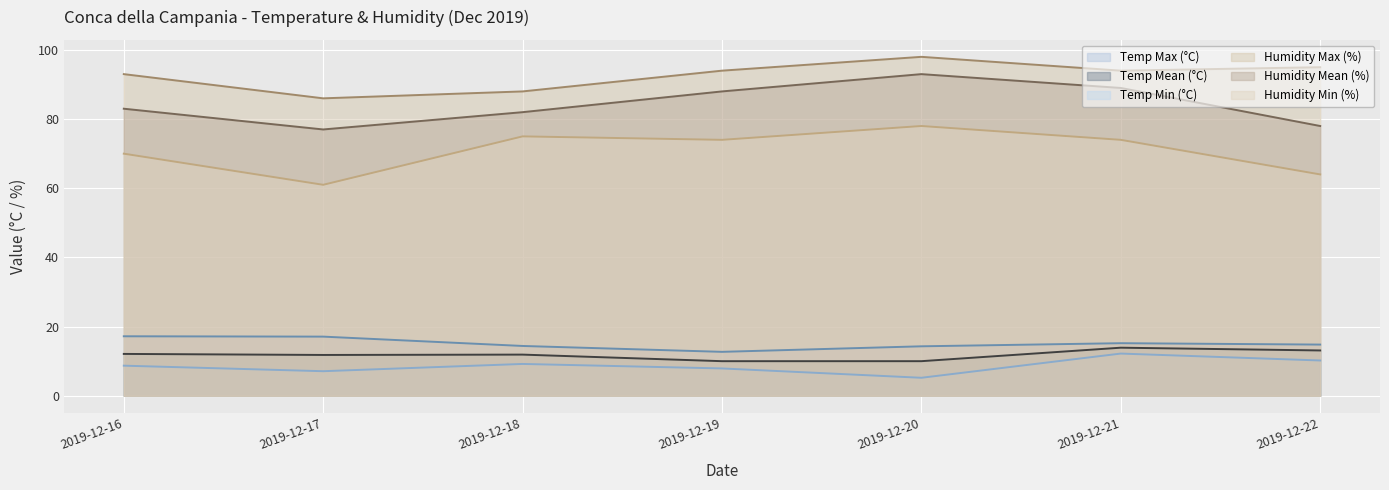

At which category does Temp Max (°C) reach its first local valley?

2019-12-19